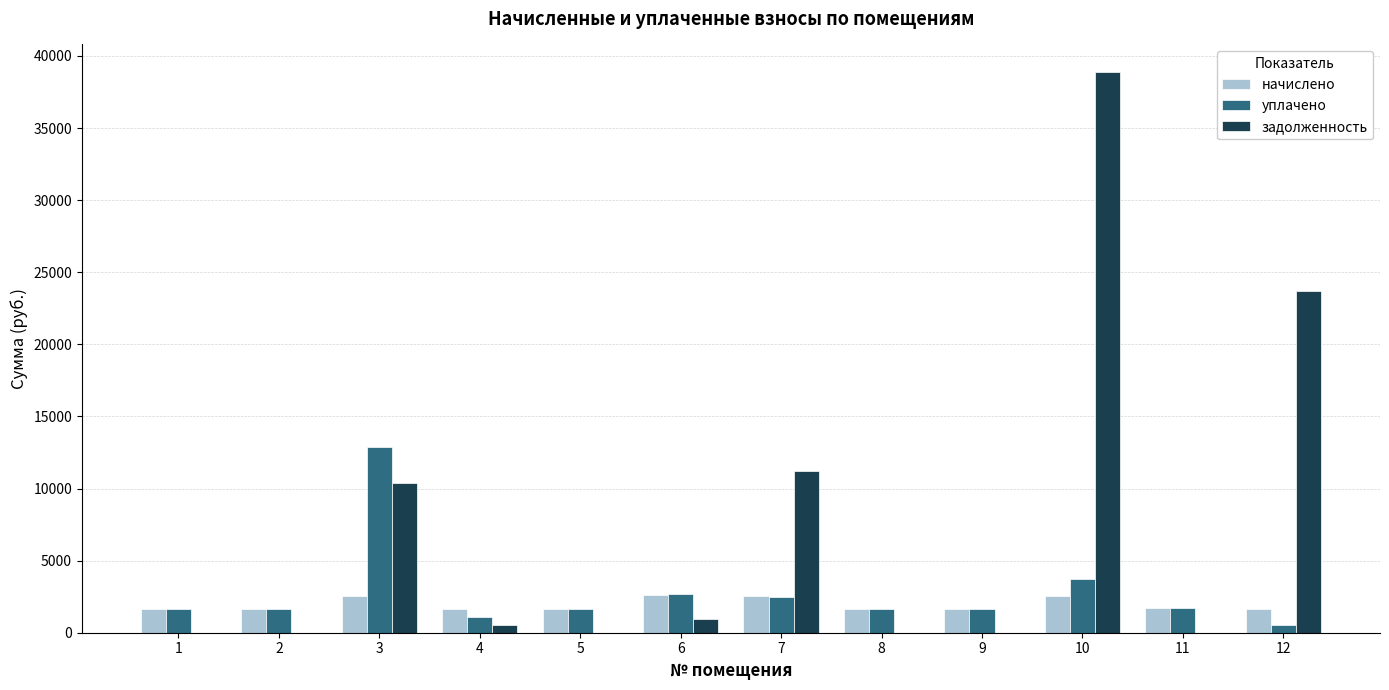

Is the value of задолженность at 3 greater than the value of начислено at 1?

Yes